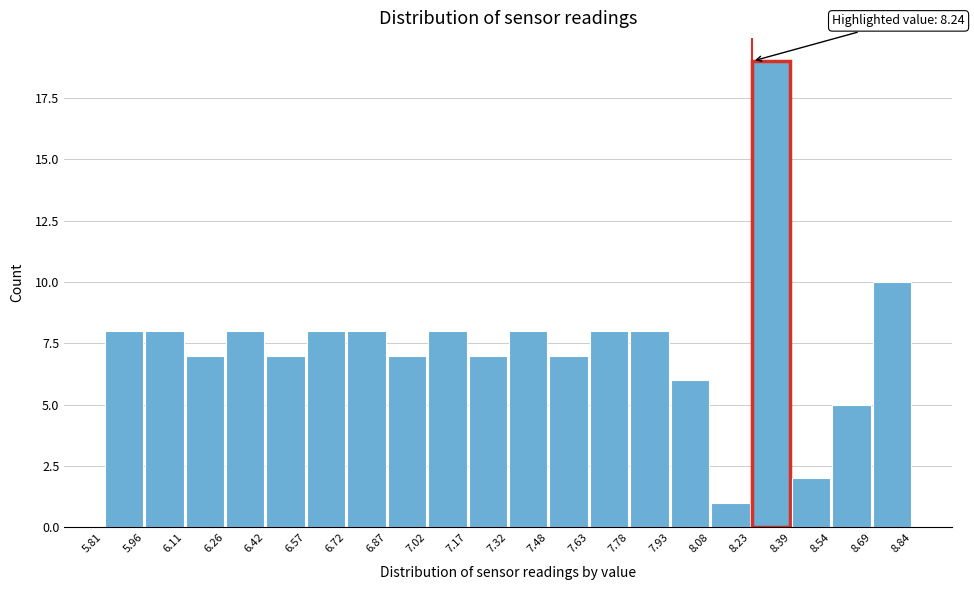

Which range on the x-axis has the tallest bar?

8.23 to 8.39